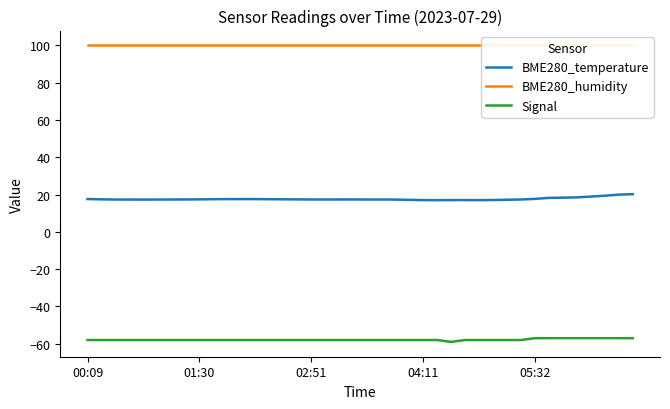

The Signal series shows -88.9 at 35. True or false?

False